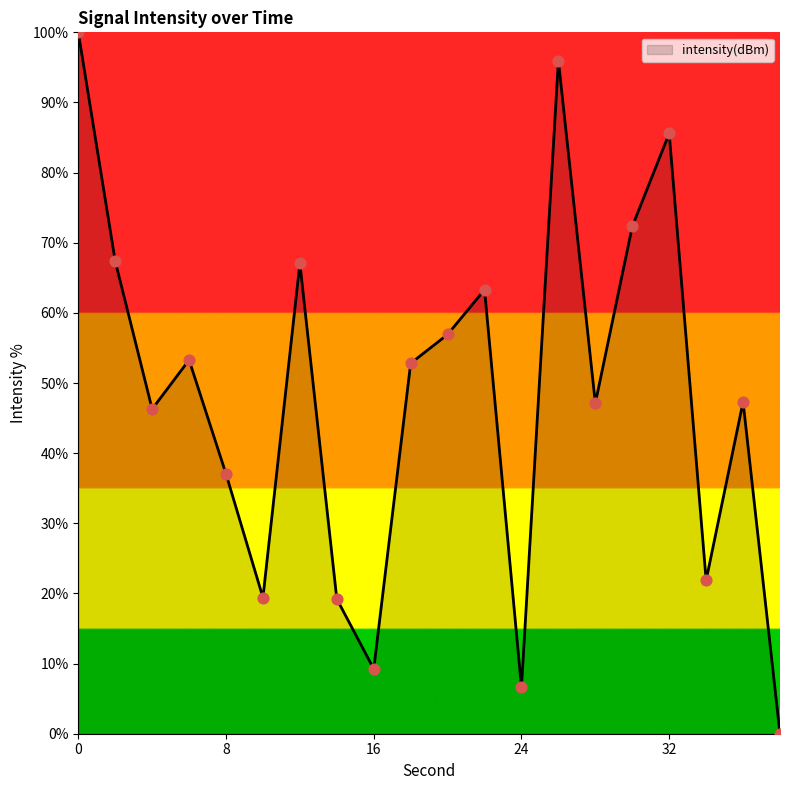

What is the difference between the maximum and minimum values?

100.0